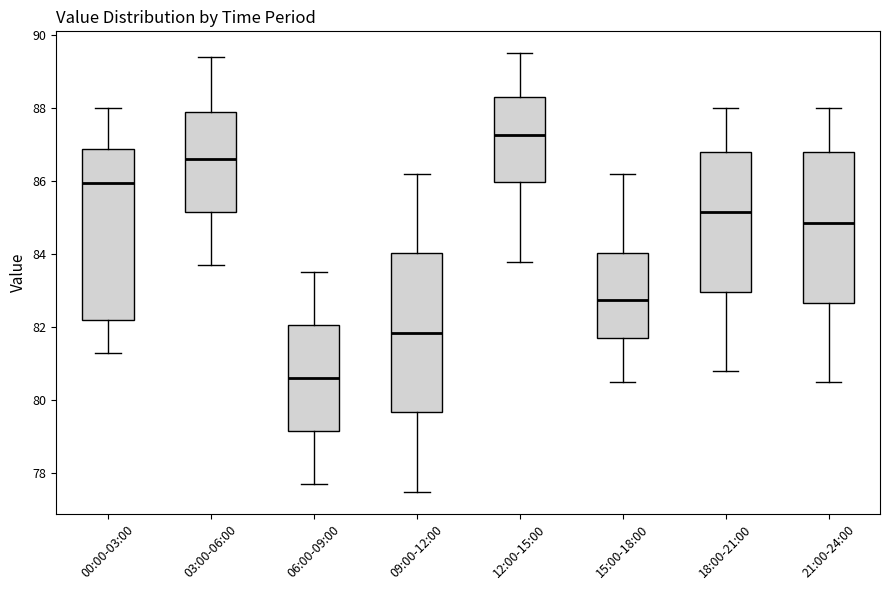

Reading left to right, read every box against the y-axis: the position of its median line, the range the box covers, and the ends of its whiskers. The values are not printed on the chart, so give them approximately, as read against the axis.

00:00-03:00: median 86.0, box 82.2 to 86.8, whiskers 81.4 to 88.0
03:00-06:00: median 86.6, box 85.2 to 88.0, whiskers 83.8 to 89.4
06:00-09:00: median 80.6, box 79.2 to 82.0, whiskers 77.8 to 83.6
09:00-12:00: median 81.8, box 79.6 to 84.0, whiskers 77.6 to 86.2
12:00-15:00: median 87.2, box 86.0 to 88.4, whiskers 83.8 to 89.6
15:00-18:00: median 82.8, box 81.8 to 84.0, whiskers 80.6 to 86.2
18:00-21:00: median 85.2, box 83.0 to 86.8, whiskers 80.8 to 88.0
21:00-24:00: median 84.8, box 82.6 to 86.8, whiskers 80.6 to 88.0